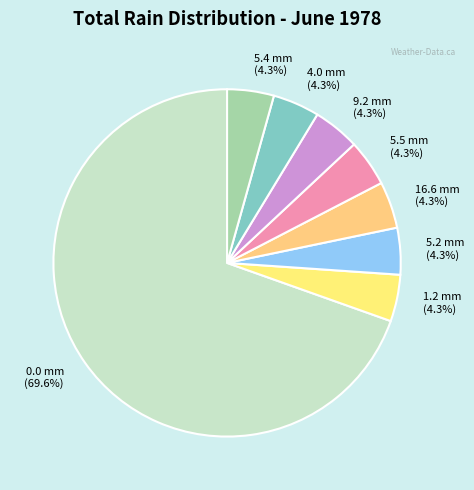

Count the number of slices in the pie.

8